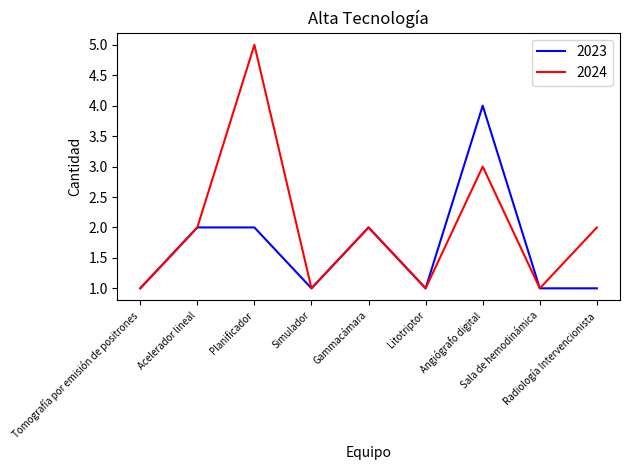

Reading left to right, transcribe all the data shown in this chart.

2023: 1	2	2	1	2	1	4	1	1
2024: 1	2	5	1	2	1	3	1	2